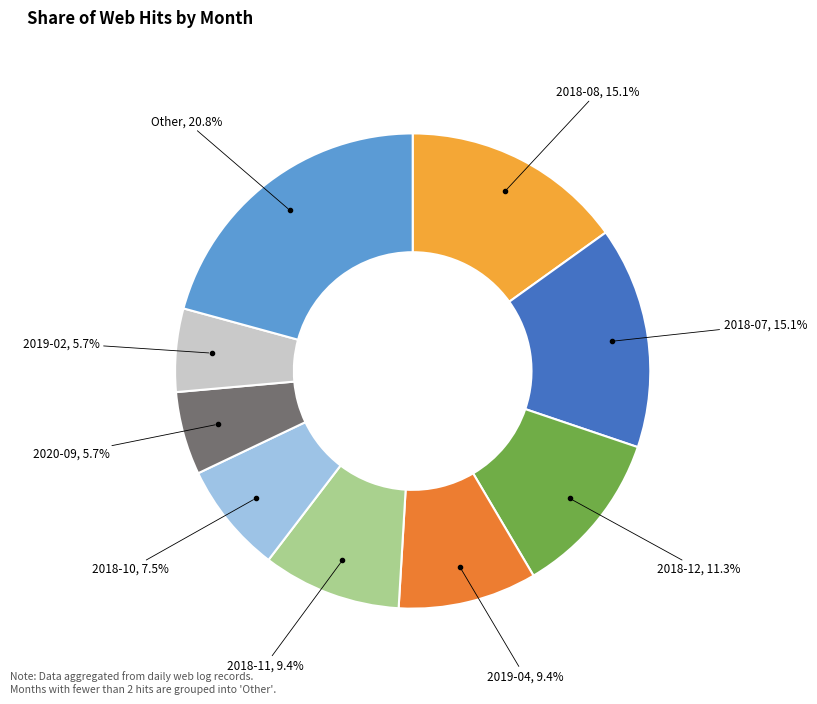

To the nearest percent, what is the difference between the largest and smallest slice percentages?

15%